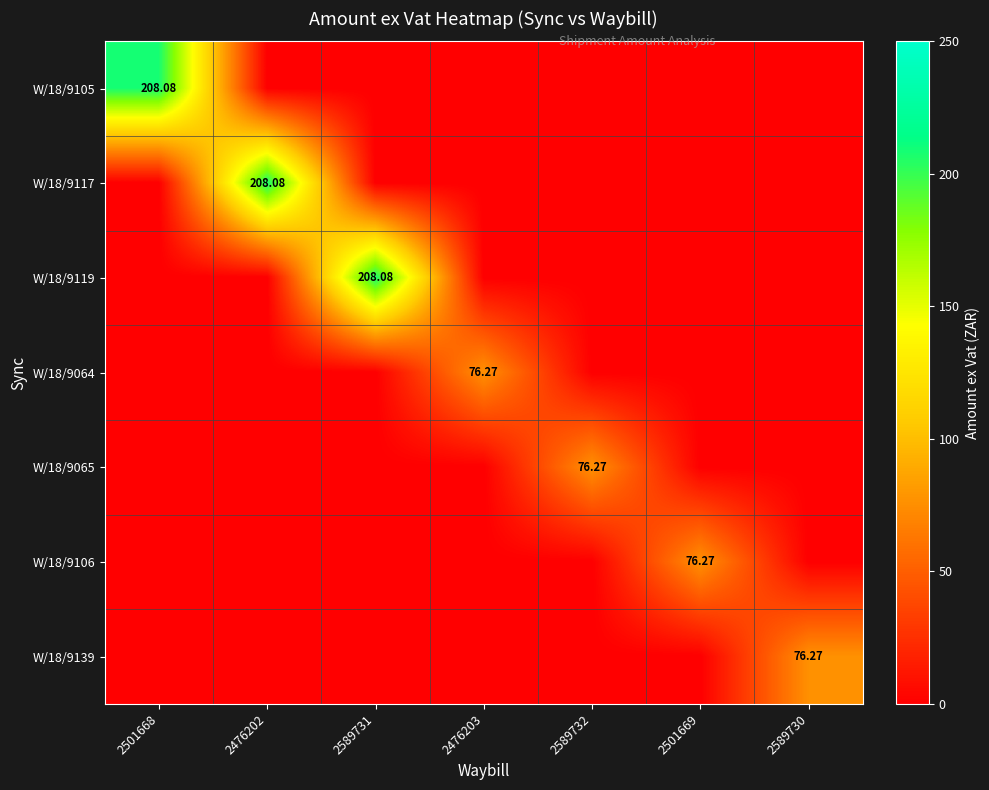

What is the greatest value displayed?

208.1